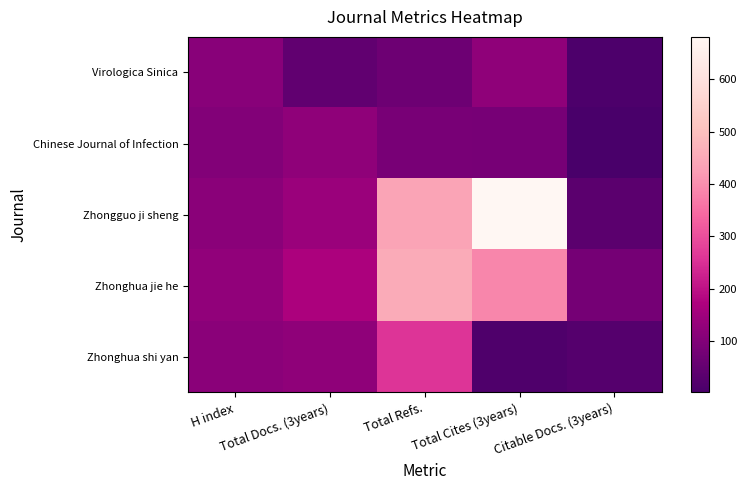

What is the spread (max minus min) of values at H index?

24